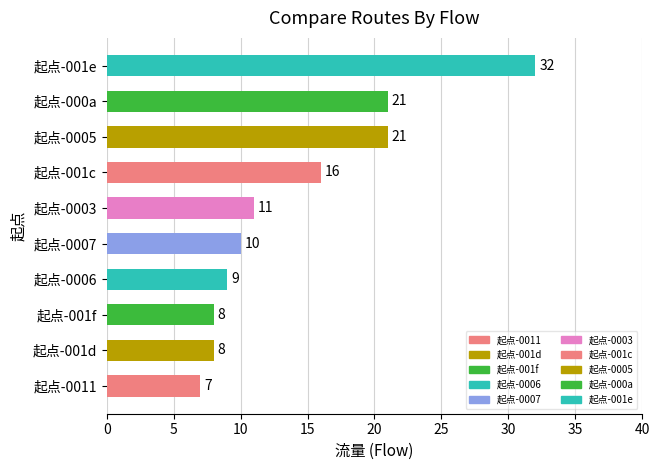

Reading top to bottom, transcribe all the data shown in this chart.

32	21	21	16	11	10	9	8	8	7